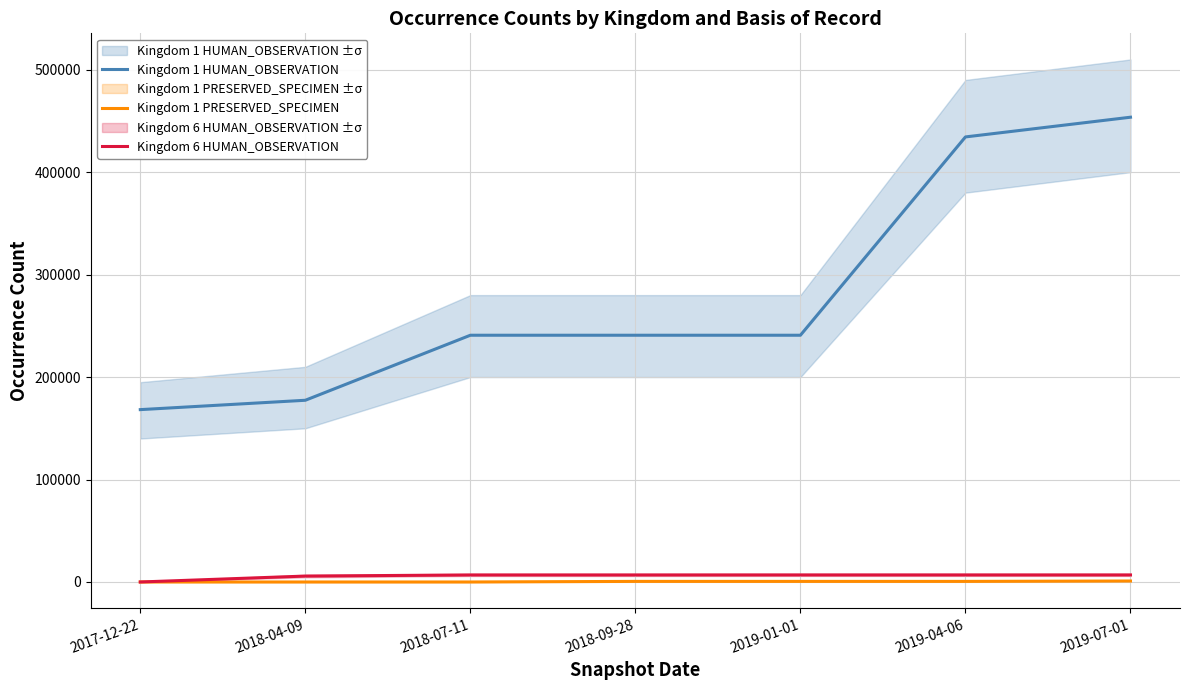

What is the spread (max minus min) of values at 2018-09-28?

240249